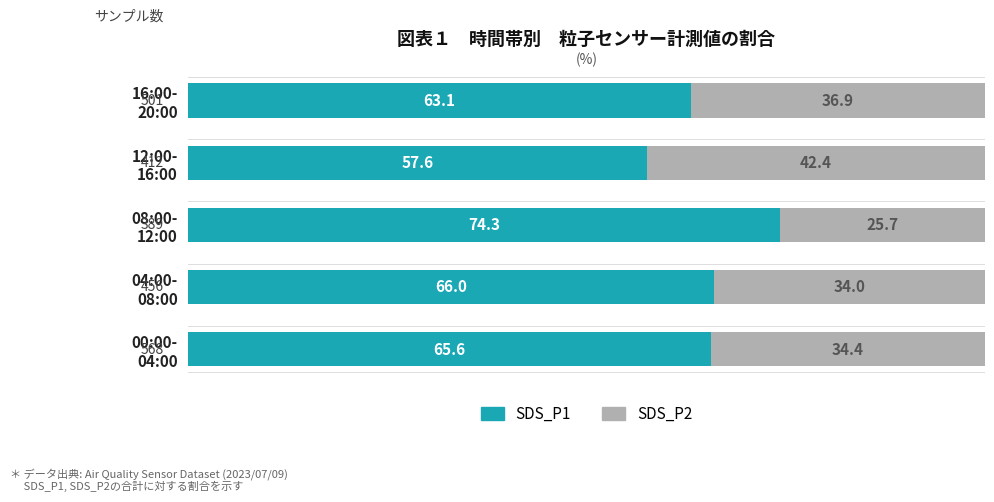

What is the lowest value of the SDS_P1 series?

57.6